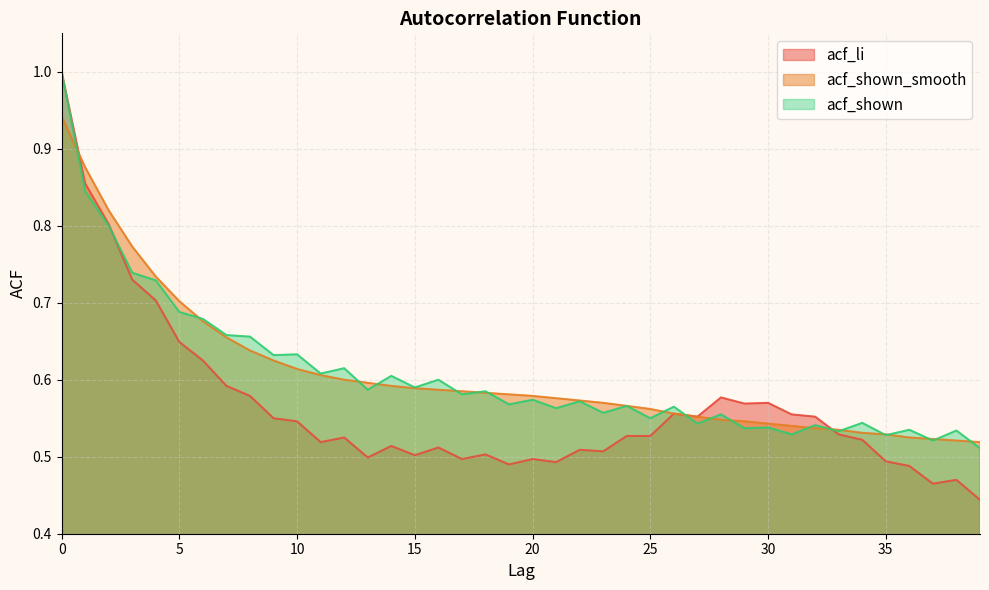

What is the value of the acf_shown_smooth point at the 16th from the left?

0.6